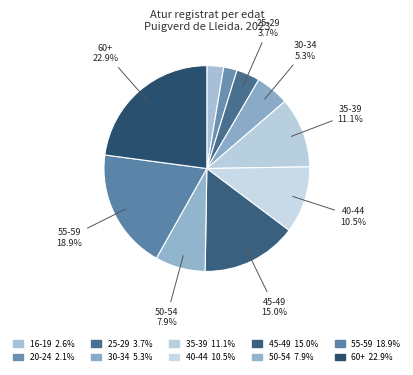

Which slice is the smallest?

De 20 a 24 anys